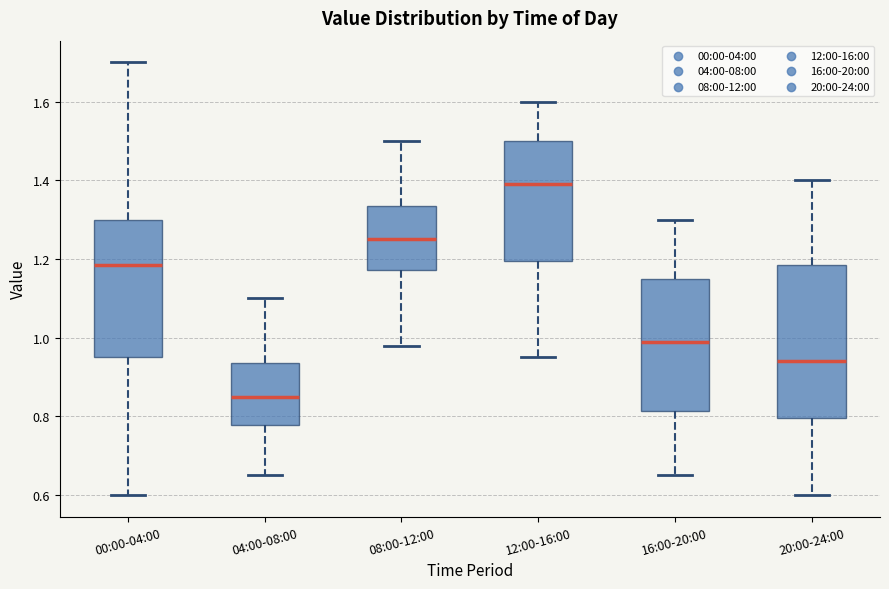

Which box is the tallest, from its lower edge to its upper edge?

20:00-24:00